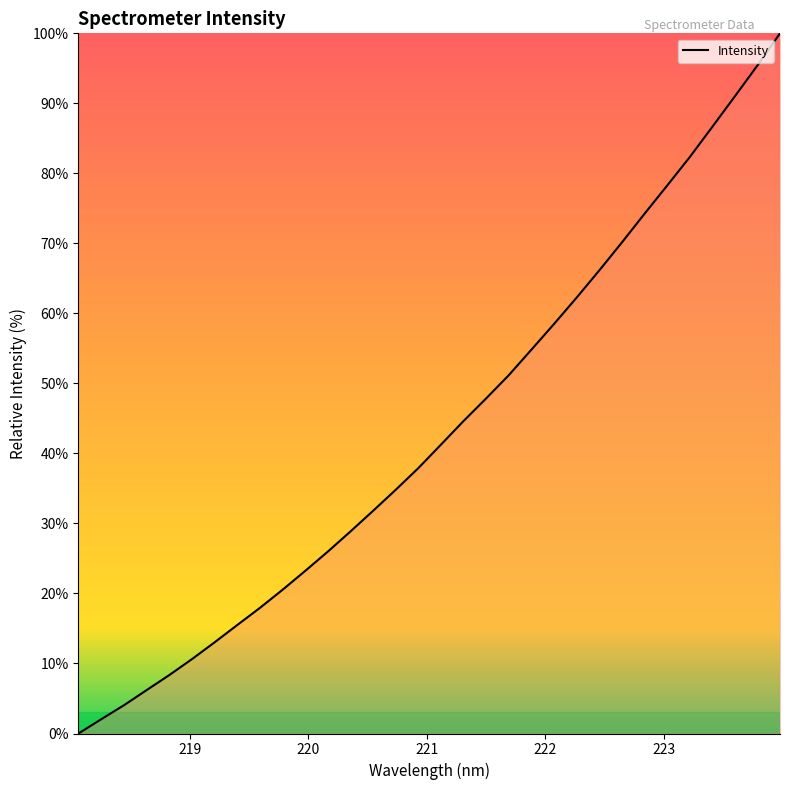

What is the difference between the maximum and minimum values?

100.0